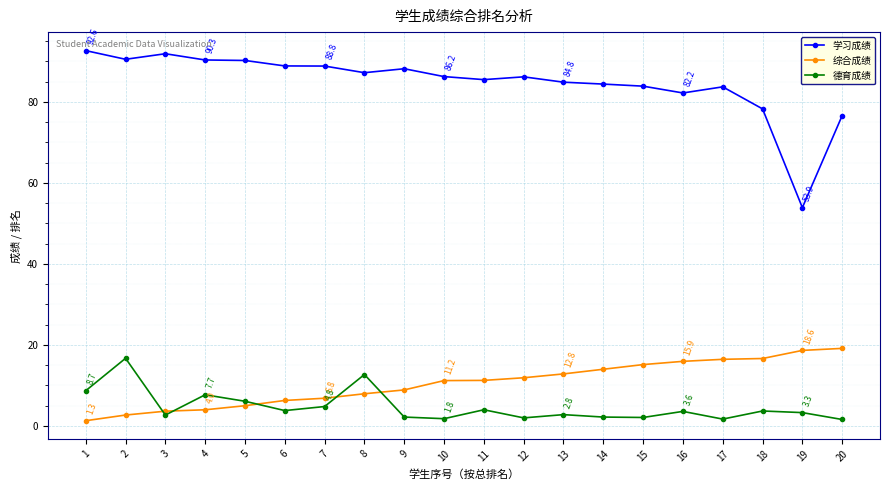

What is the value of the 学习成绩 point at the 2nd from the left?

90.5